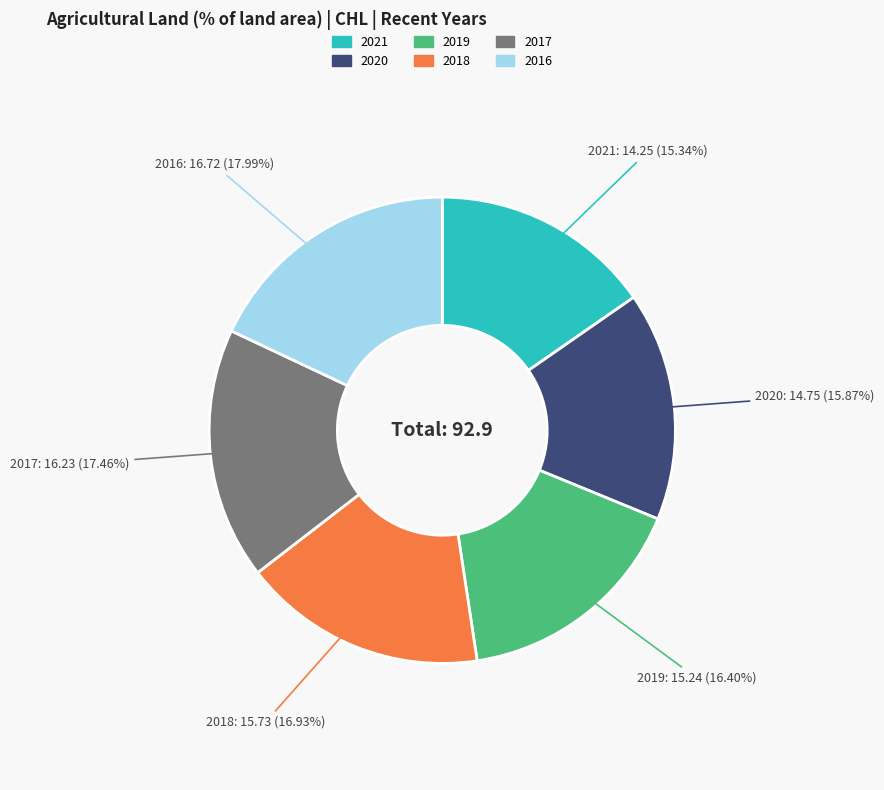

What is the ratio of the value at 2016 to the value at 2017?

1.0